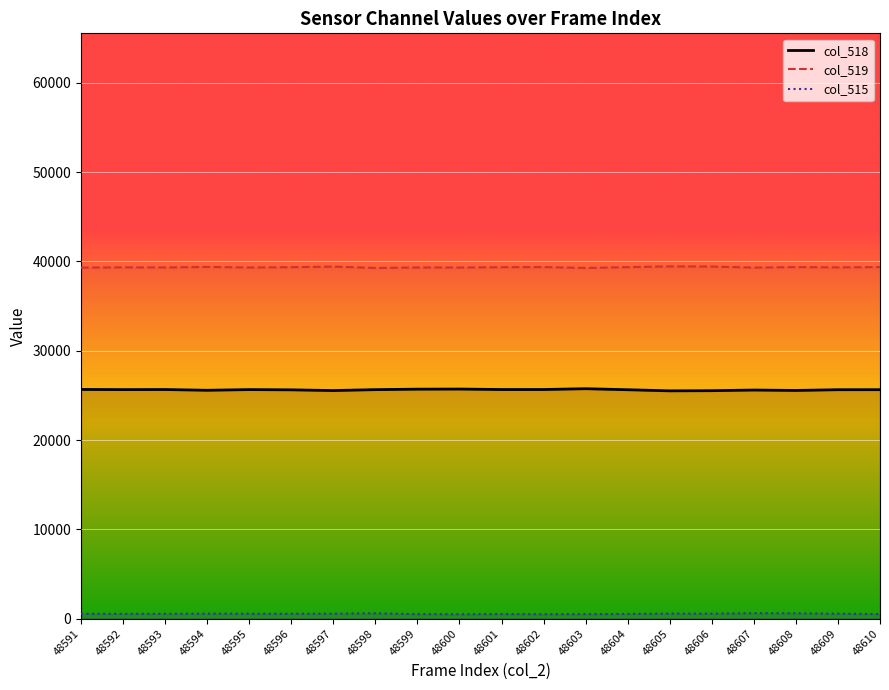

Which category has the highest value in the col_518 series?

48603